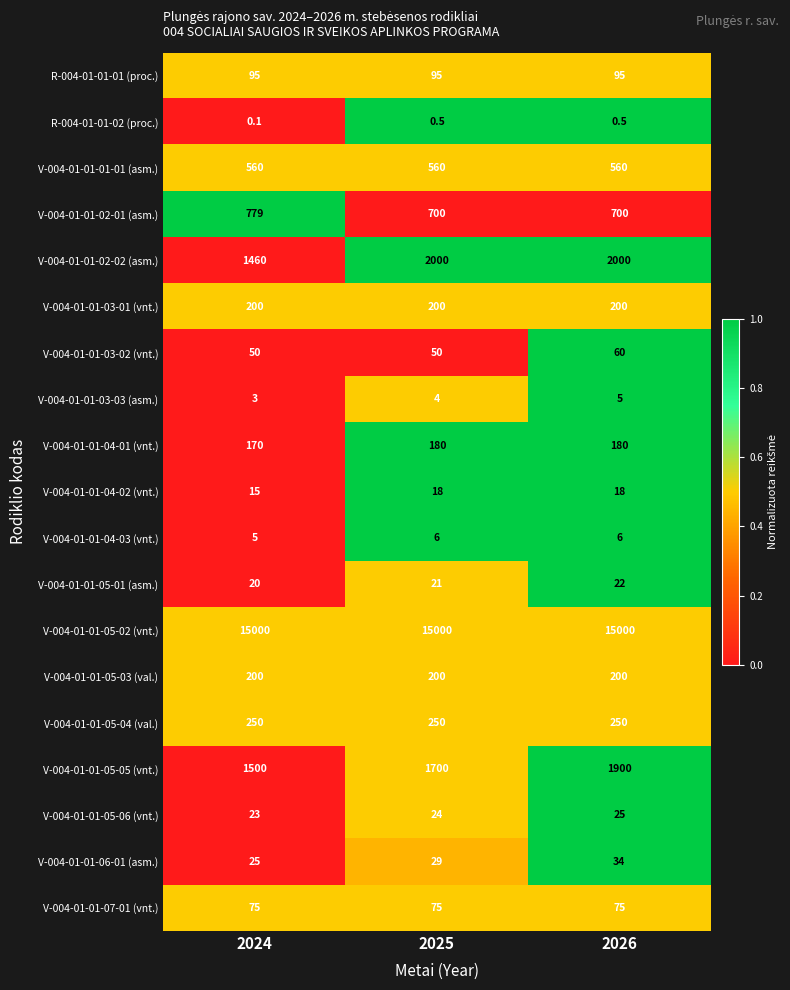

At how many categories does at least one series exceed 0?

3